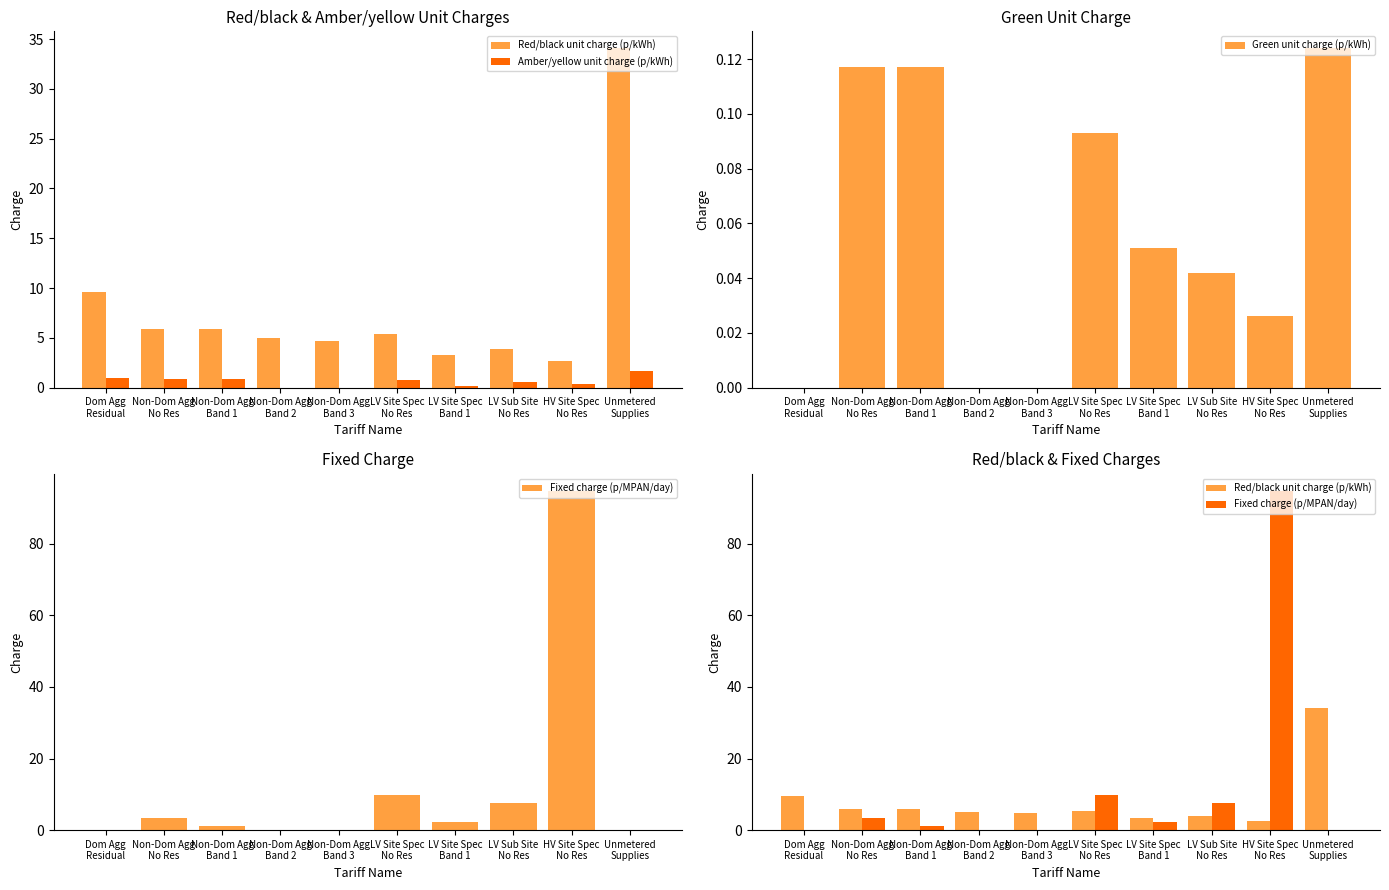

What is the difference between the maximum and minimum values in the Amber/yellow unit charge (p/kWh) series?

1.7